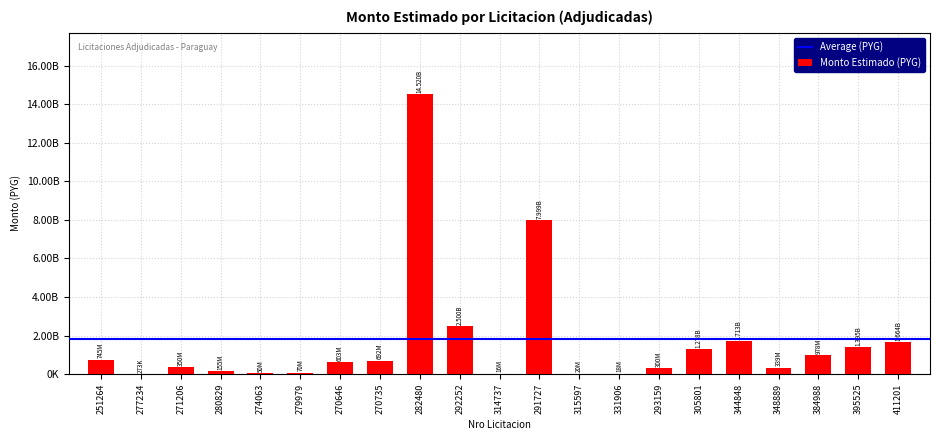

Between 331906 and 384988, which is larger?

384988